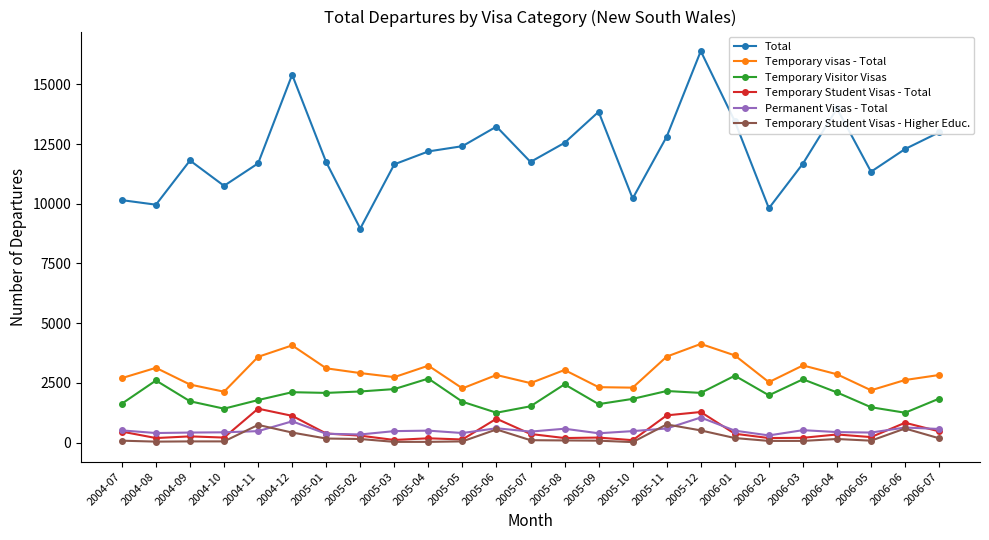

Is it true that Temporary Visitor Visas equals 2339 at 2006-05?

False